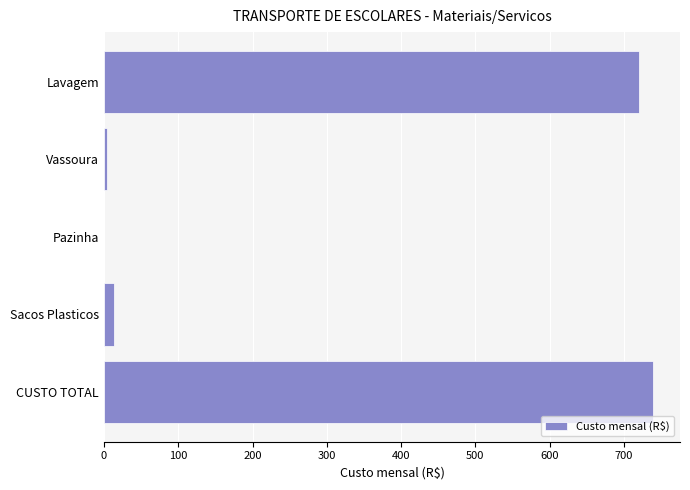

At which category does the chart reach its peak across all series?

CUSTO TOTAL